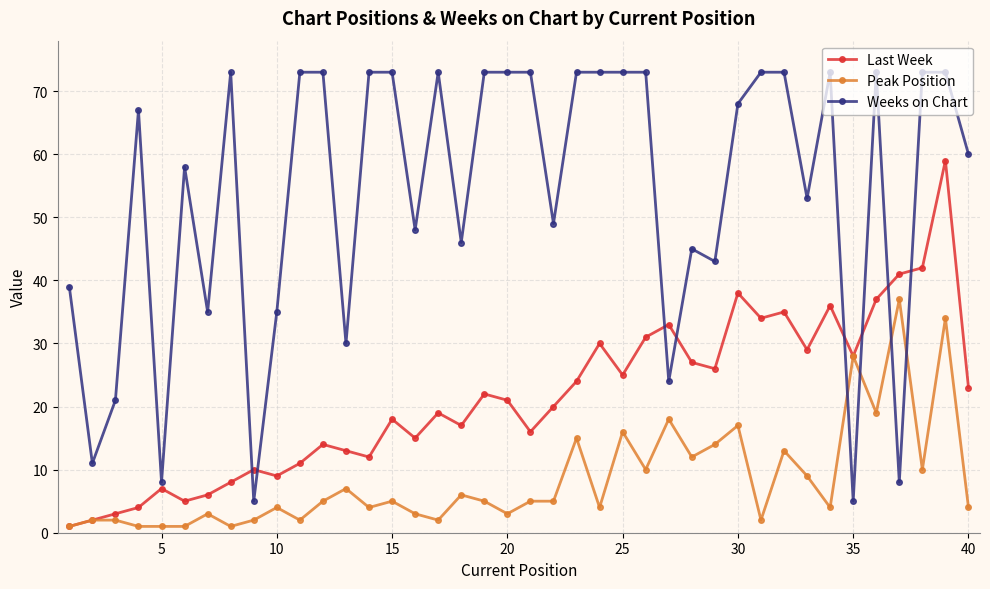

What is the value of the Last Week point at the 32nd from the left?

35